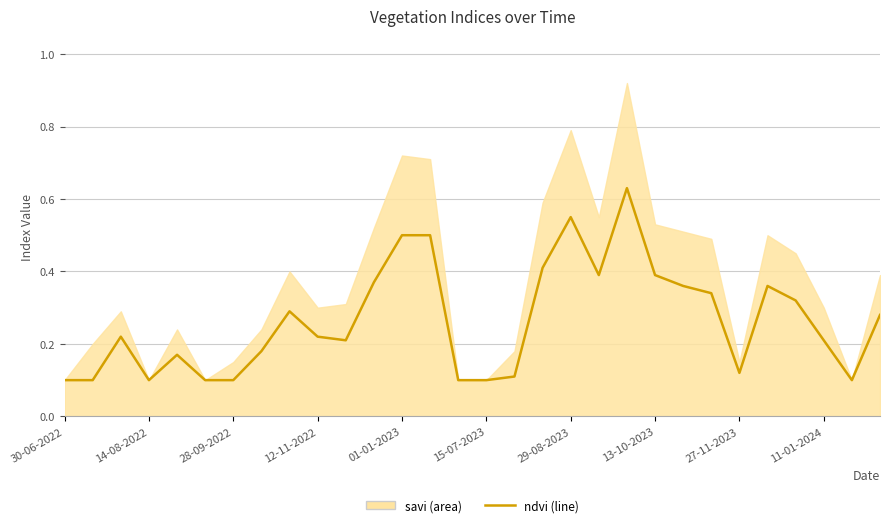

Between 18 and 27-11-2023, which is larger?

18